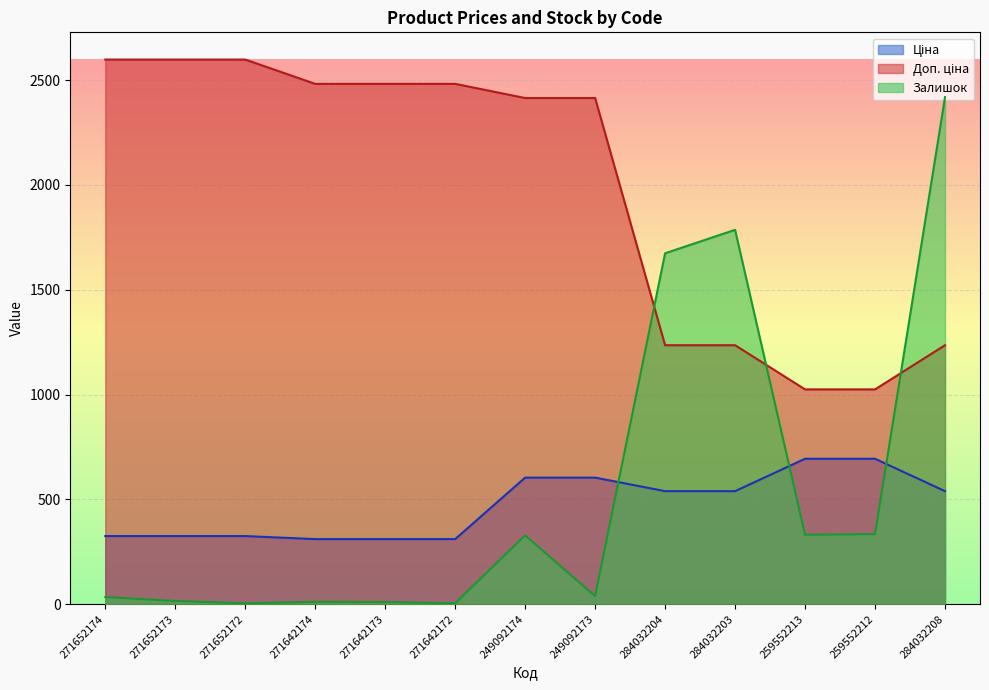

Reading left to right, transcribe all the data shown in this chart.

Ціна: 324.8	324.8	324.8	310.3	310.3	310.3	603.7	603.7	539.0	539.0	693.7	693.7	539.0
Доп. ціна: 2598.3	2598.3	2598.3	2482.4	2482.4	2482.4	2414.8	2414.8	1235.4	1235.4	1024.6	1024.6	1235.4
Залишок: 34.0	15.0	4.0	11.0	10.0	4.0	328.0	38.0	1674.0	1786.0	331.0	334.0	2419.0